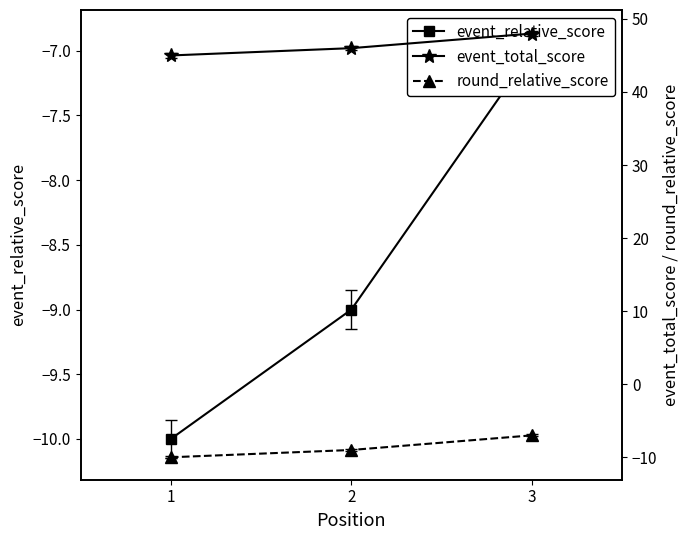

True or false: event_relative_score has a value of -6 at 1.

False